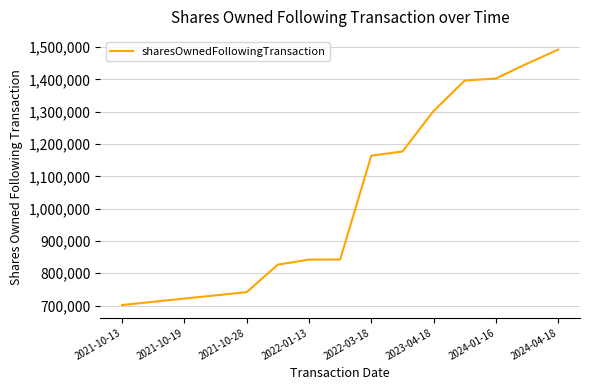

What is the minimum value shown in the chart?

701783